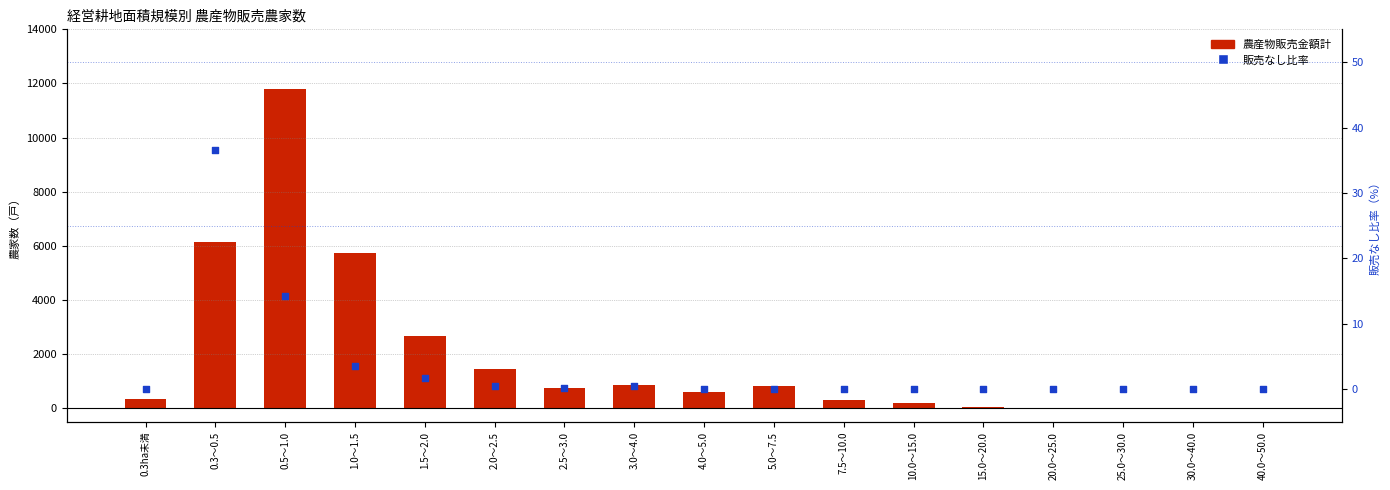

Which series reaches the maximum Y coordinate?

農産物販売金額計